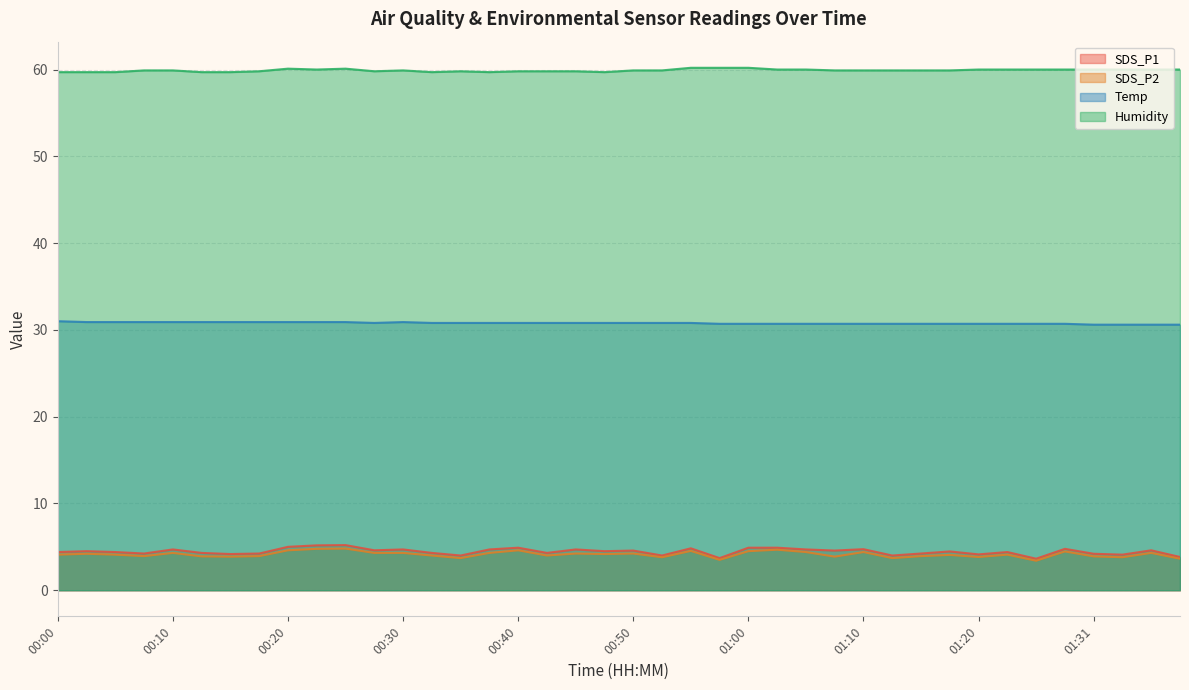

Reading right to left, list all the values displayed in this chart.

SDS_P1: 01:38=3.8	01:36=4.6	01:33=4.1	01:31=4.2	01:28=4.8	01:26=3.6	01:23=4.4	01:20=4.1	01:17=4.5	01:15=4.2	01:12=4.0	01:10=4.7	01:07=4.6	01:05=4.7	01:02=4.9	01:00=4.9	00:57=3.7	00:55=4.8	00:52=4.0	00:50=4.6	00:47=4.5	00:45=4.7	00:42=4.3	00:40=4.9	00:37=4.7	00:35=4.0	00:32=4.3	00:30=4.7	00:27=4.6	00:25=5.2	00:22=5.2	00:20=5.0	00:17=4.2	00:15=4.2	00:12=4.3	00:10=4.7	00:08=4.2	00:05=4.4	00:03=4.5	00:00=4.4
SDS_P2: 01:38=3.6	01:36=4.3	01:33=3.8	01:31=3.9	01:28=4.5	01:26=3.4	01:23=4.1	01:20=3.8	01:17=4.1	01:15=3.9	01:12=3.7	01:10=4.4	01:07=3.9	01:05=4.4	01:02=4.7	01:00=4.5	00:57=3.5	00:55=4.5	00:52=3.8	00:50=4.2	00:47=4.2	00:45=4.2	00:42=4.0	00:40=4.6	00:37=4.3	00:35=3.7	00:32=4.0	00:30=4.3	00:27=4.3	00:25=4.8	00:22=4.8	00:20=4.6	00:17=3.9	00:15=3.9	00:12=3.9	00:10=4.3	00:08=3.9	00:05=4.1	00:03=4.2	00:00=4.1
Temp: 01:38=30.6	01:36=30.6	01:33=30.6	01:31=30.6	01:28=30.7	01:26=30.7	01:23=30.7	01:20=30.7	01:17=30.7	01:15=30.7	01:12=30.7	01:10=30.7	01:07=30.7	01:05=30.7	01:02=30.7	01:00=30.7	00:57=30.7	00:55=30.8	00:52=30.8	00:50=30.8	00:47=30.8	00:45=30.8	00:42=30.8	00:40=30.8	00:37=30.8	00:35=30.8	00:32=30.8	00:30=30.9	00:27=30.8	00:25=30.9	00:22=30.9	00:20=30.9	00:17=30.9	00:15=30.9	00:12=30.9	00:10=30.9	00:08=30.9	00:05=30.9	00:03=30.9	00:00=31.0
Humidity: 01:38=60.0	01:36=60.0	01:33=60.0	01:31=60.0	01:28=60.0	01:26=60.0	01:23=60.0	01:20=60.0	01:17=59.9	01:15=59.9	01:12=59.9	01:10=59.9	01:07=59.9	01:05=60.0	01:02=60.0	01:00=60.2	00:57=60.2	00:55=60.2	00:52=59.9	00:50=59.9	00:47=59.7	00:45=59.8	00:42=59.8	00:40=59.8	00:37=59.7	00:35=59.8	00:32=59.7	00:30=59.9	00:27=59.8	00:25=60.1	00:22=60.0	00:20=60.1	00:17=59.8	00:15=59.7	00:12=59.7	00:10=59.9	00:08=59.9	00:05=59.7	00:03=59.7	00:00=59.7